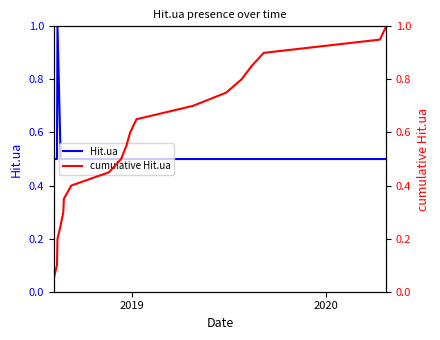

What is the lowest value of the Hit.ua series?

0.5